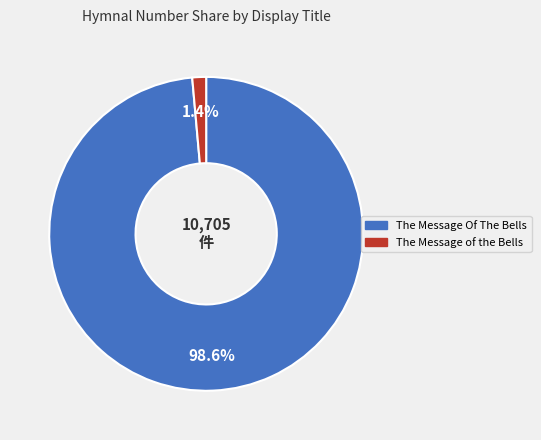

Which category has the biggest portion of the pie?

The Message Of The Bells